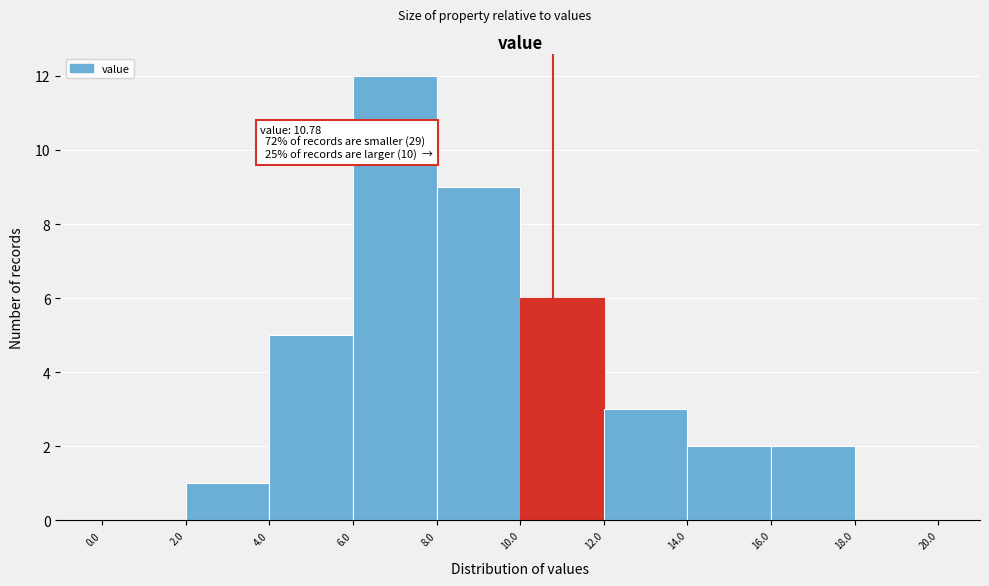

Which range on the x-axis has the tallest bar?

6.0 to 8.0